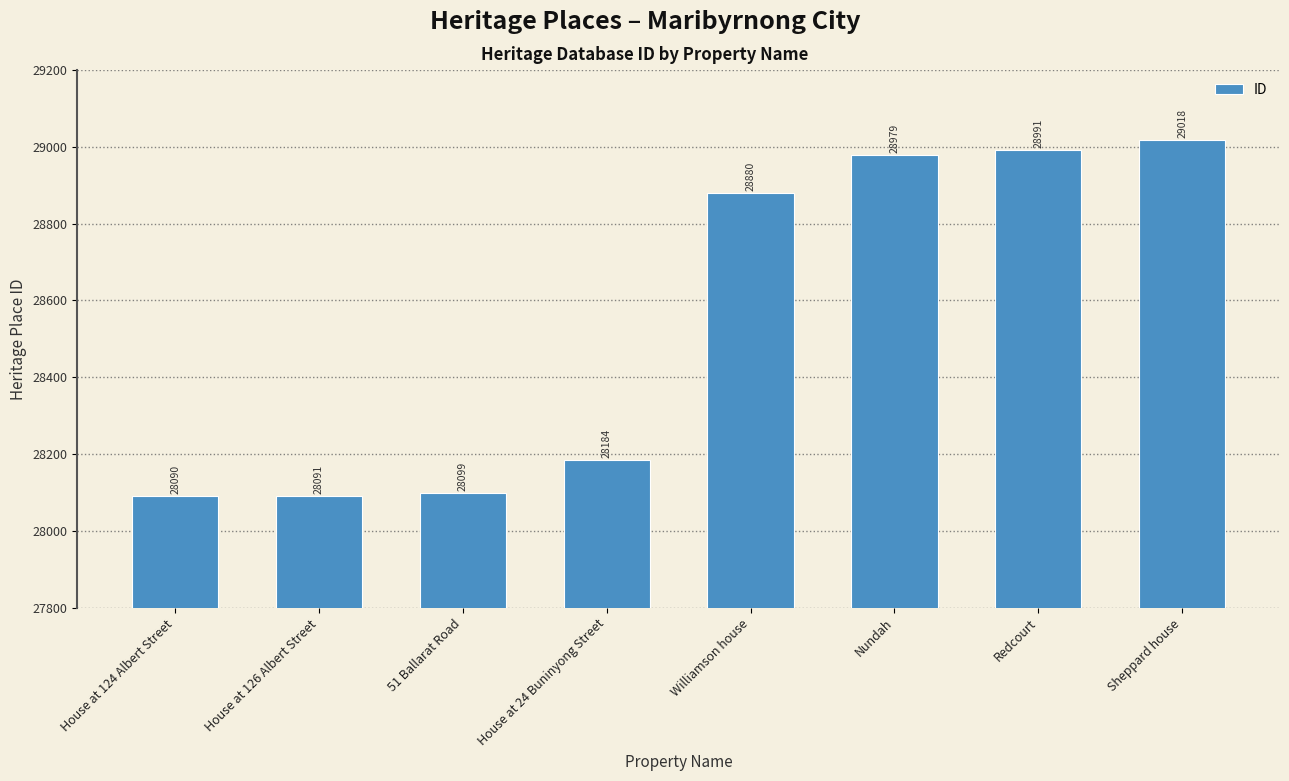

What is the change in value from 51 Ballarat Road to Redcourt?

+892